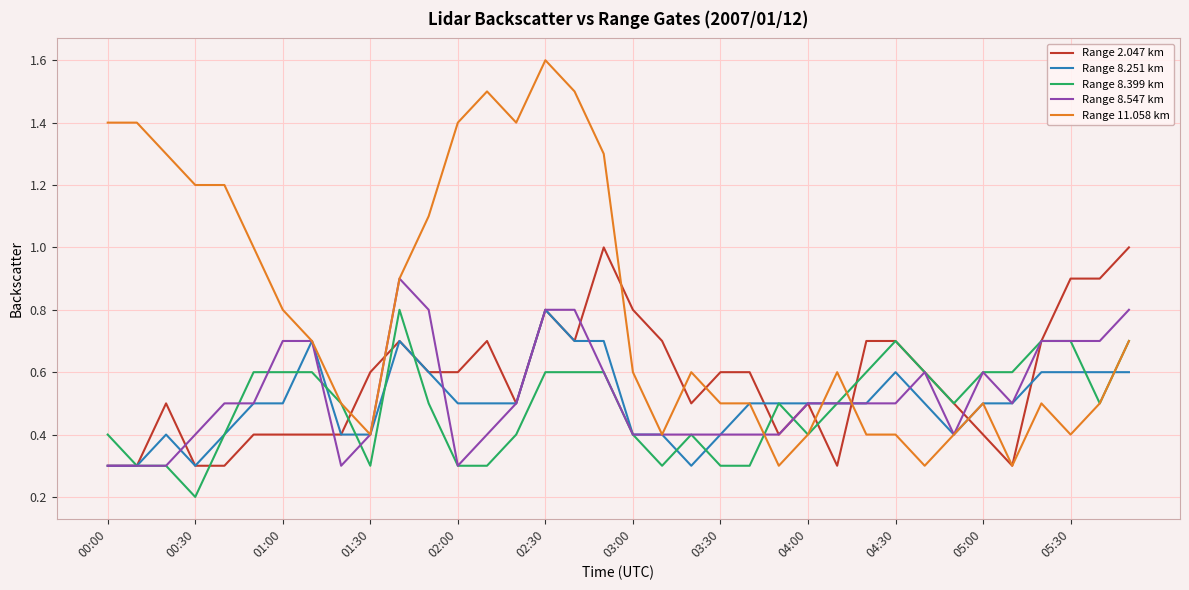

Which series has the largest range (max minus min)?

Range 11.058 km